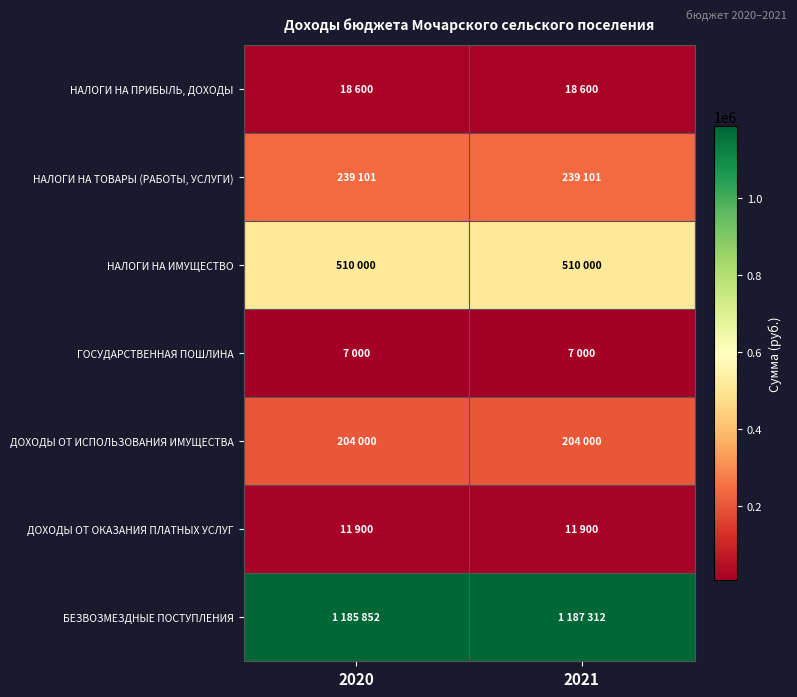

Reading right to left, transcribe all the data shown in this chart.

НАЛОГИ НА ПРИБЫЛЬ, ДОХОДЫ: 2021=18600	2020=18600
НАЛОГИ НА ТОВАРЫ (РАБОТЫ, УСЛУГИ): 2021=239101	2020=239101
НАЛОГИ НА ИМУЩЕСТВО: 2021=510000	2020=510000
ГОСУДАРСТВЕННАЯ ПОШЛИНА: 2021=7000	2020=7000
ДОХОДЫ ОТ ИСПОЛЬЗОВАНИЯ ИМУЩЕСТВА: 2021=204000	2020=204000
ДОХОДЫ ОТ ОКАЗАНИЯ ПЛАТНЫХ УСЛУГ: 2021=11900	2020=11900
БЕЗВОЗМЕЗДНЫЕ ПОСТУПЛЕНИЯ: 2021=1187312	2020=1185852